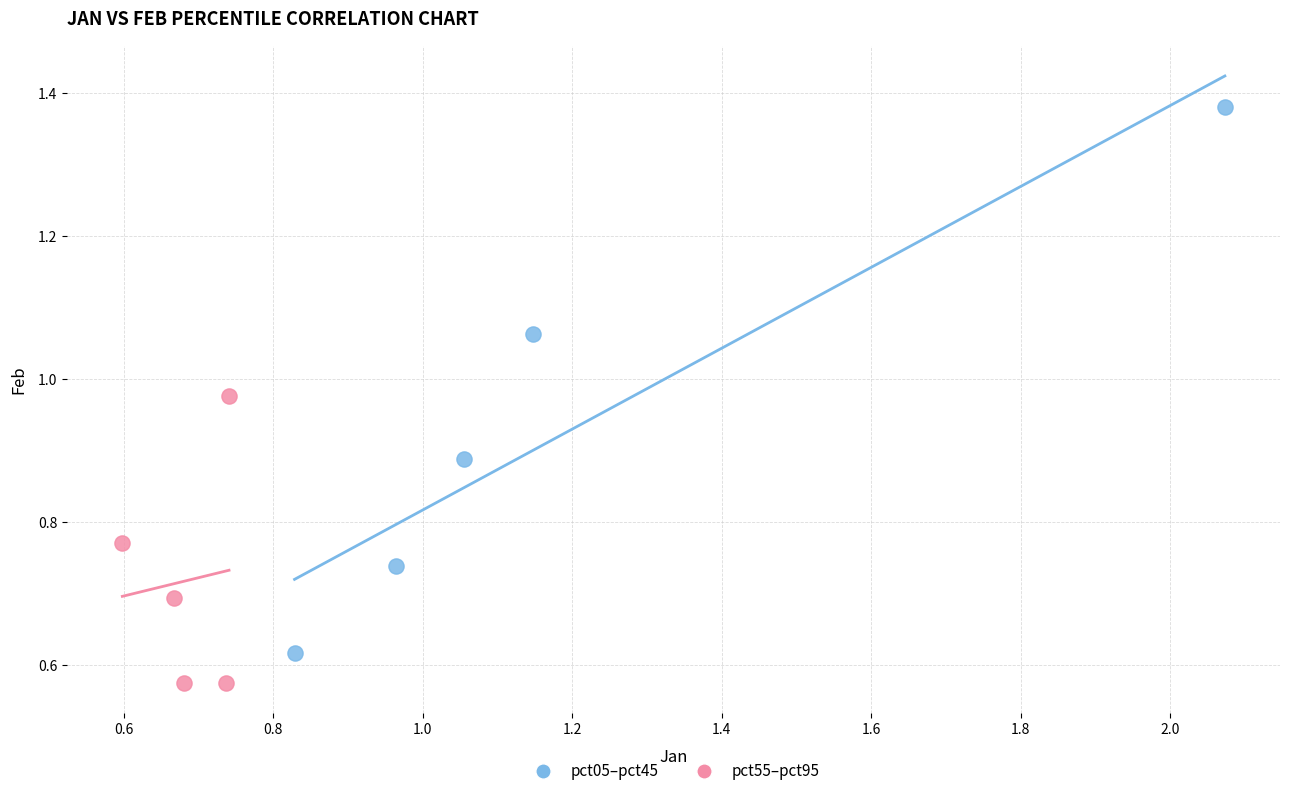

Which series has the largest Y range (max minus min)?

pct05–pct45